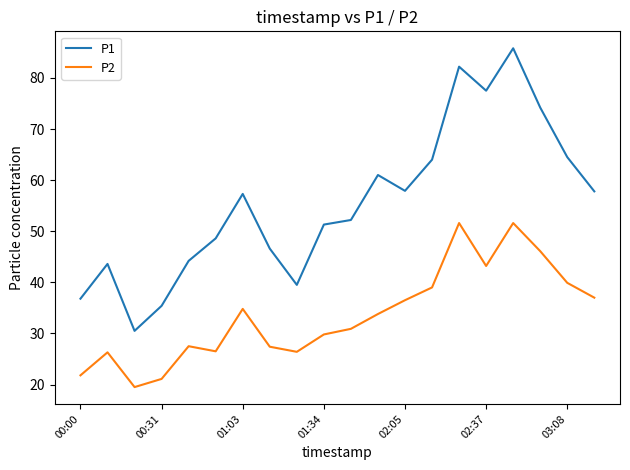

What is the average value of the P1 series?

55.5